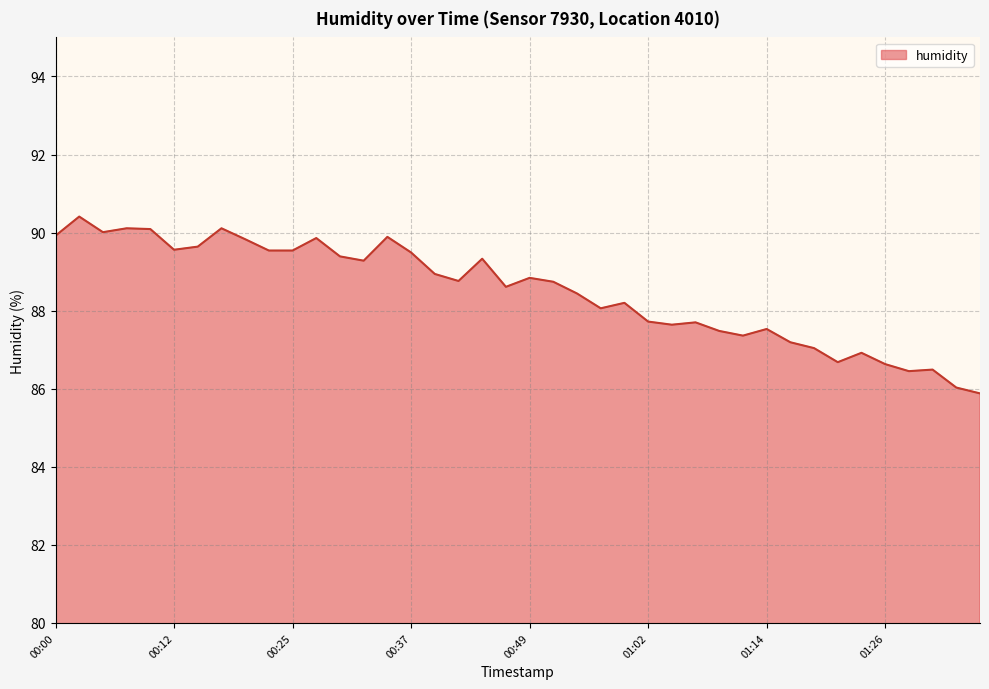

What is the minimum value shown in the chart?

85.9